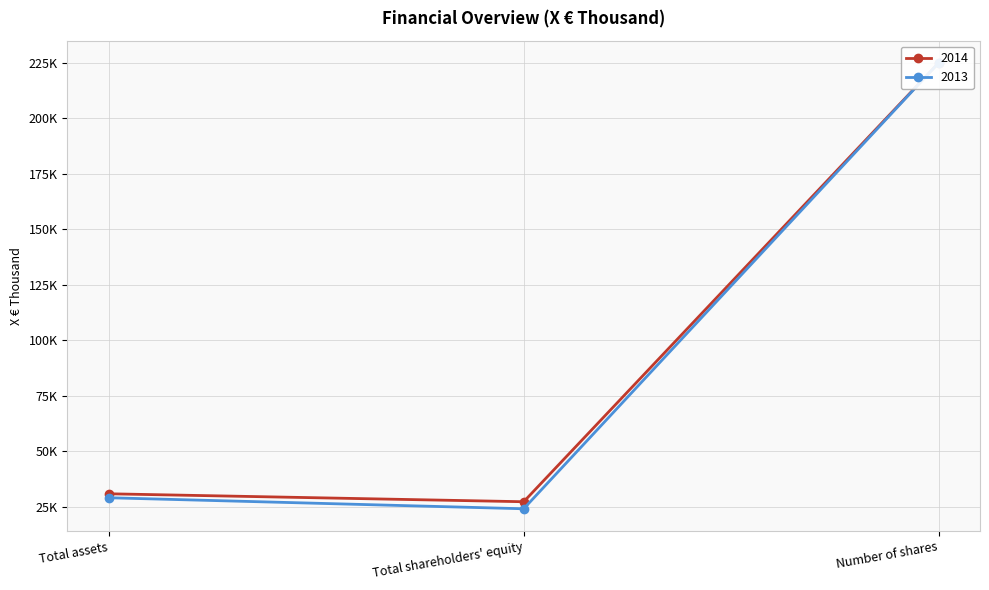

What is the label of the 3rd point from the left?

Number of shares